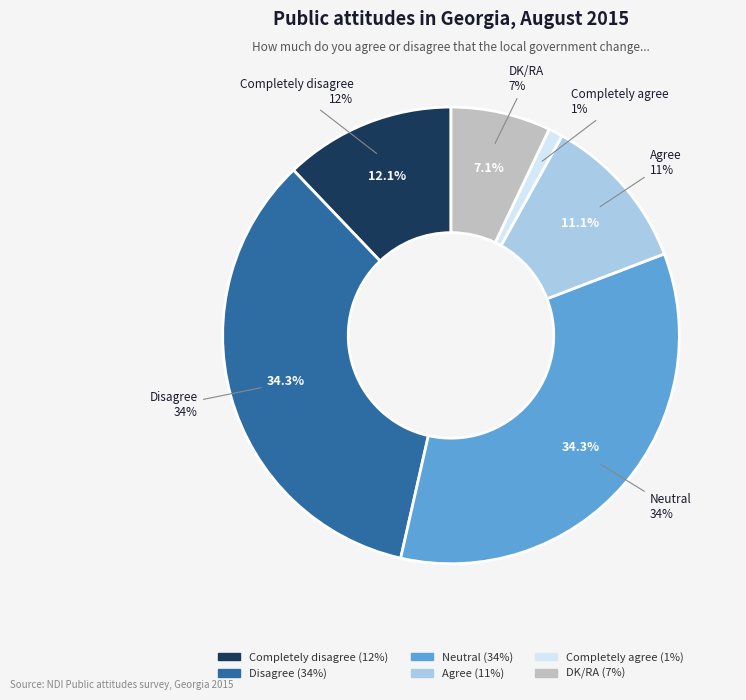

What portion of the pie excludes Disagree?

65.7%